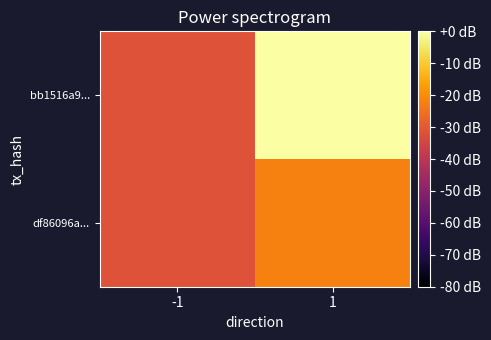

List the series in order of their peak value, lowest first.

df86096a..., bb1516a9...